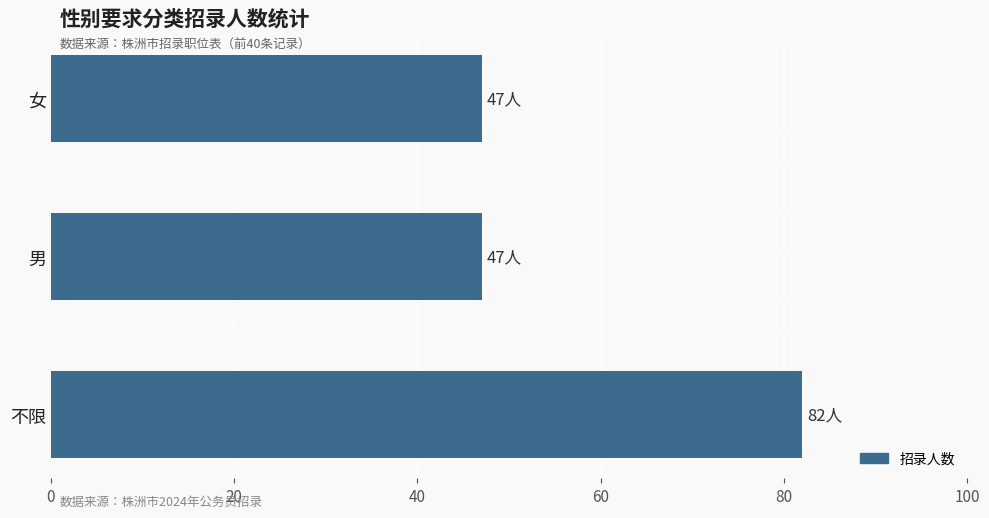

Which has a higher value, 不限 or 男?

不限